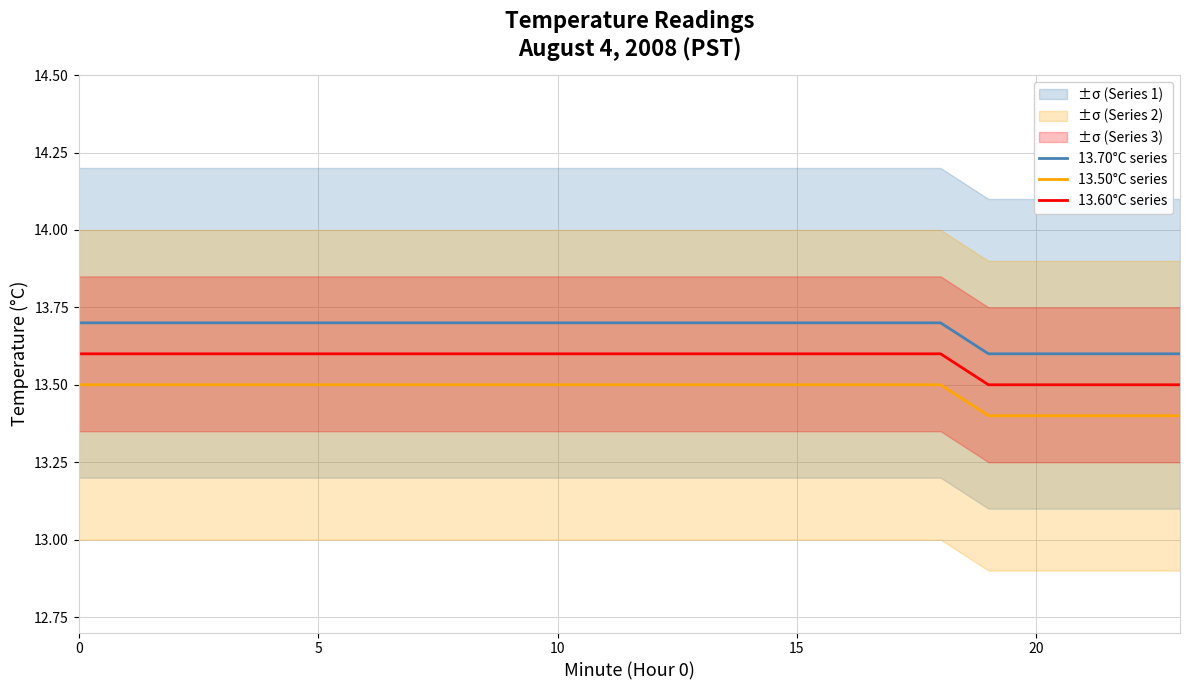

Rank the series by their maximum value, from highest to lowest.

13.70°C series, 13.60°C series, 13.50°C series